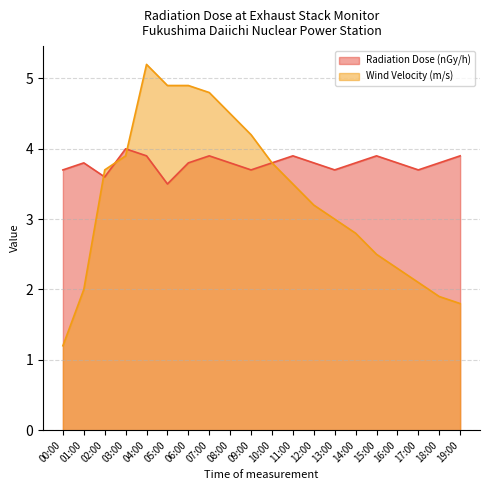

What is the difference between the Radiation Dose (nGy/h) values at 15:00 and 12:00?

0.1